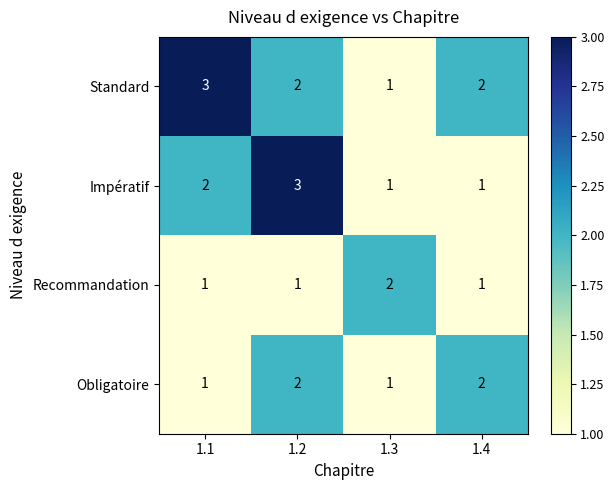

Which series changed the most between 1.1 and 1.3?

Standard